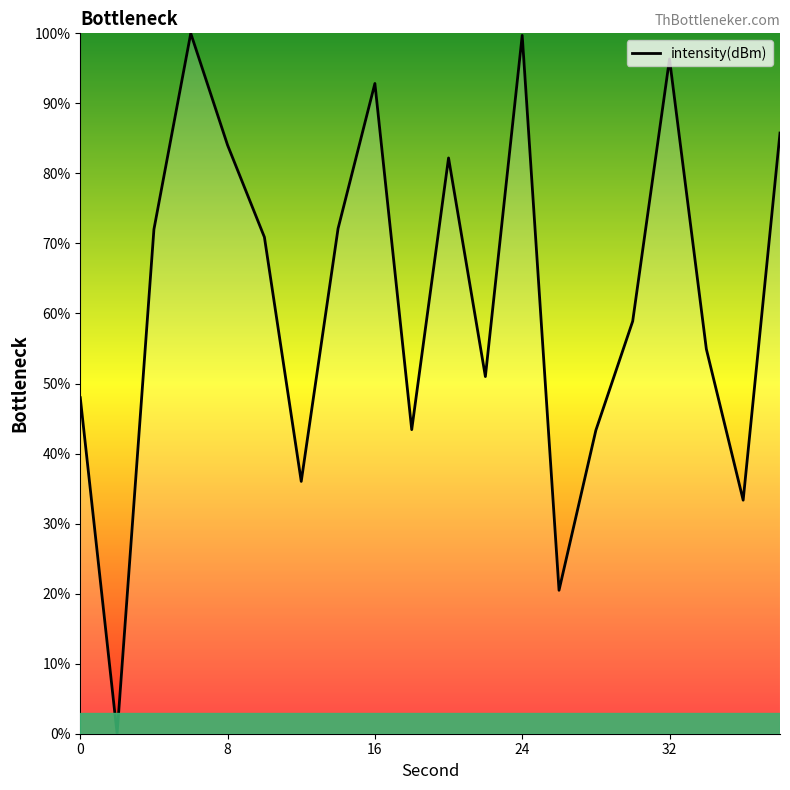

What is the greatest value displayed?

100.0